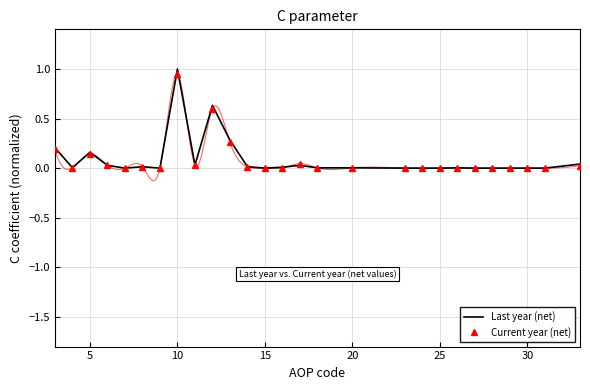

True or false: Current year (net) and Last year (net) intersect in this chart.

True